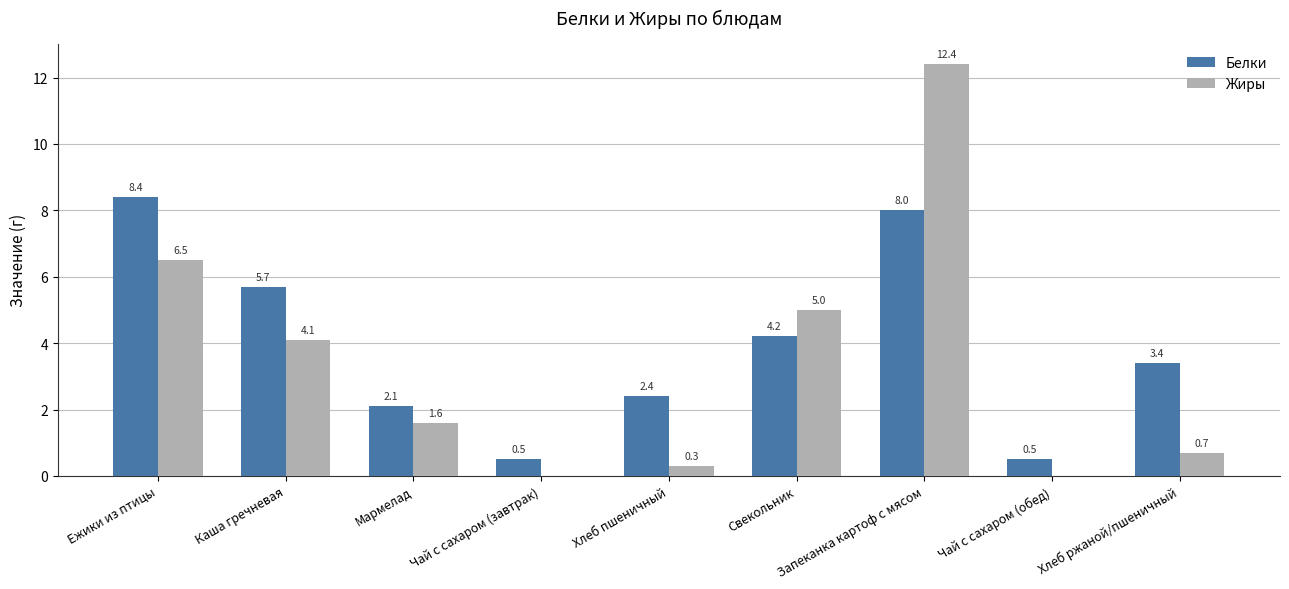

True or false: Белки has a value of 3.4 at Хлеб ржаной/пшеничный.

True